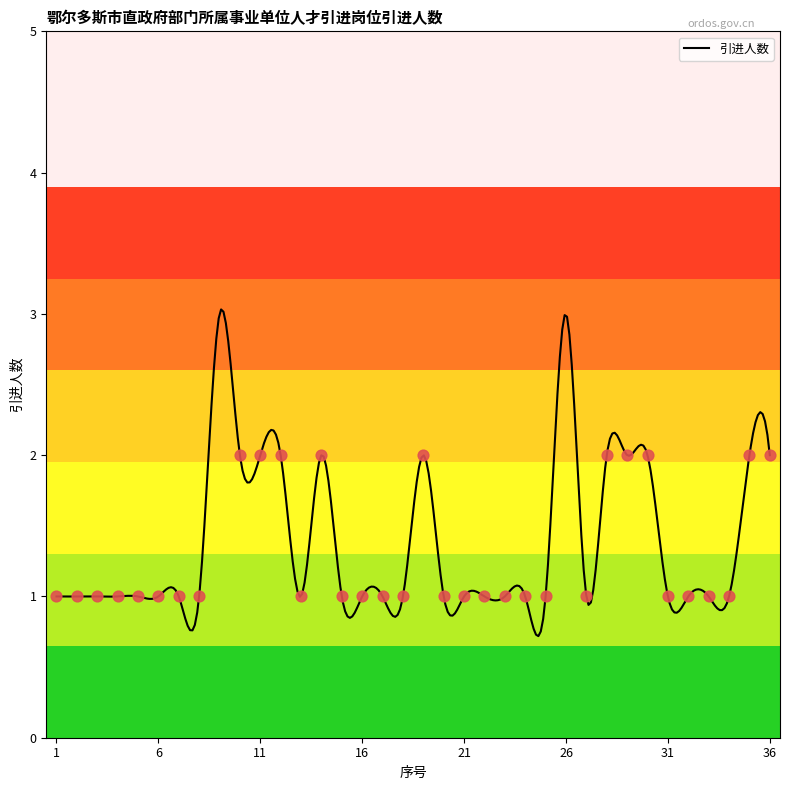

Which has a higher value, 7 or 21?

7